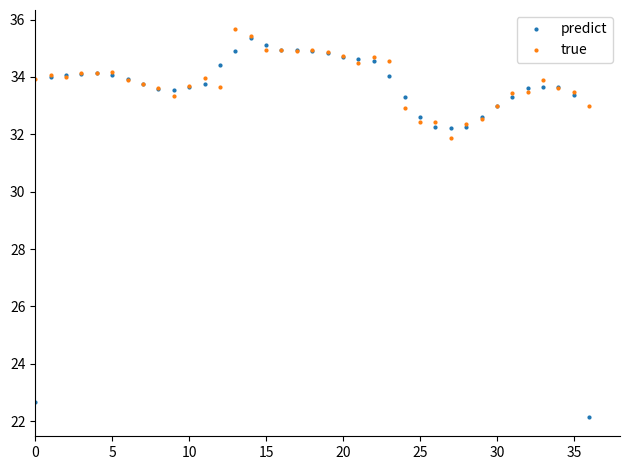

Count the number of categories in the chart.

37